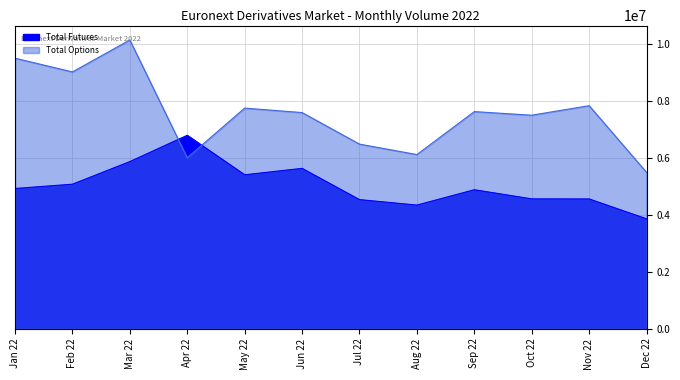

Rank the series by their maximum value, from highest to lowest.

Total Options, Total Futures